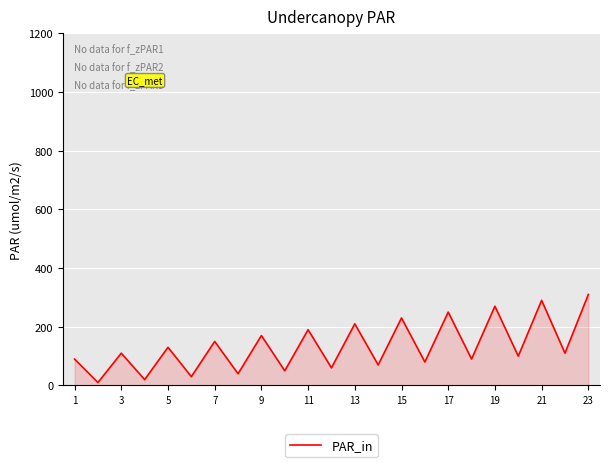

What is the maximum value shown in the chart?

310